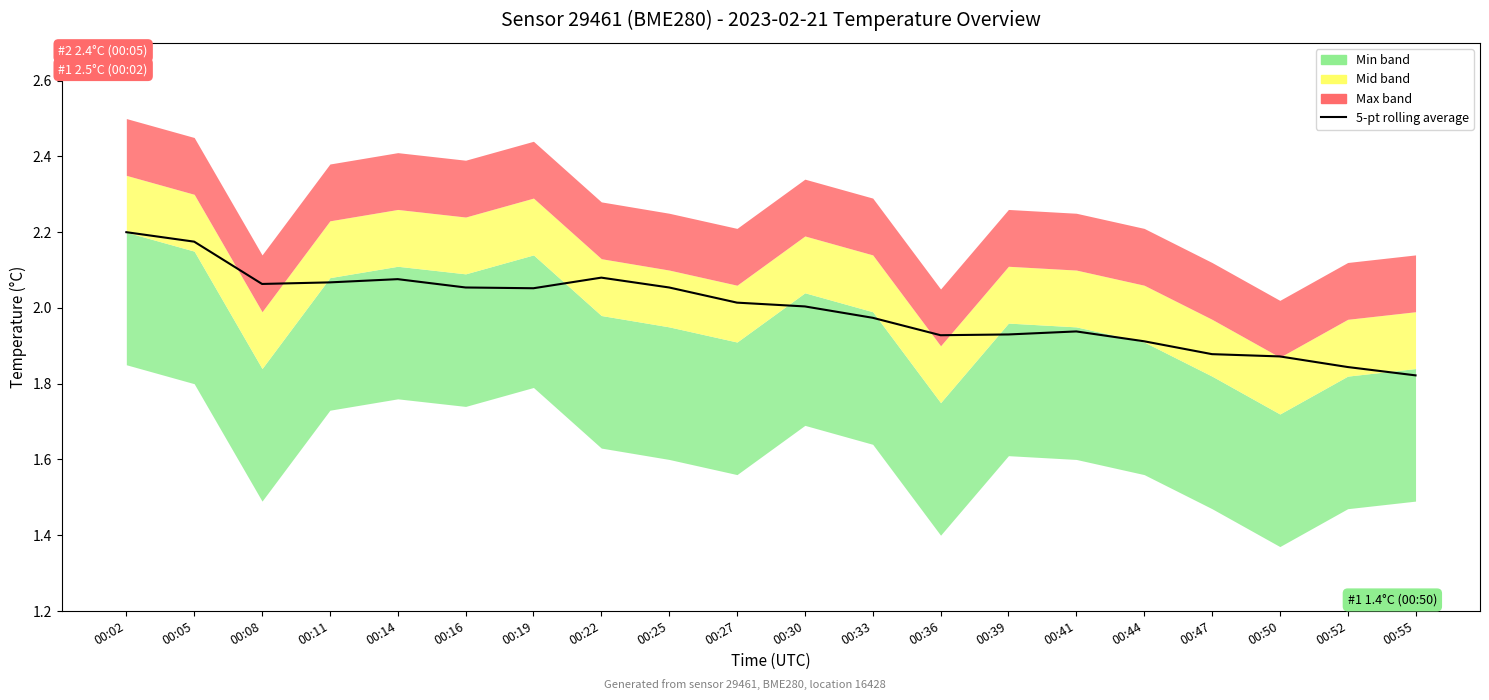

List the labels in order of value, largest first.

00:02, 00:05, 00:22, 00:14, 00:11, 00:08, 00:16, 00:25, 00:19, 00:27, 00:30, 00:33, 00:41, 00:39, 00:36, 00:44, 00:47, 00:50, 00:52, 00:55